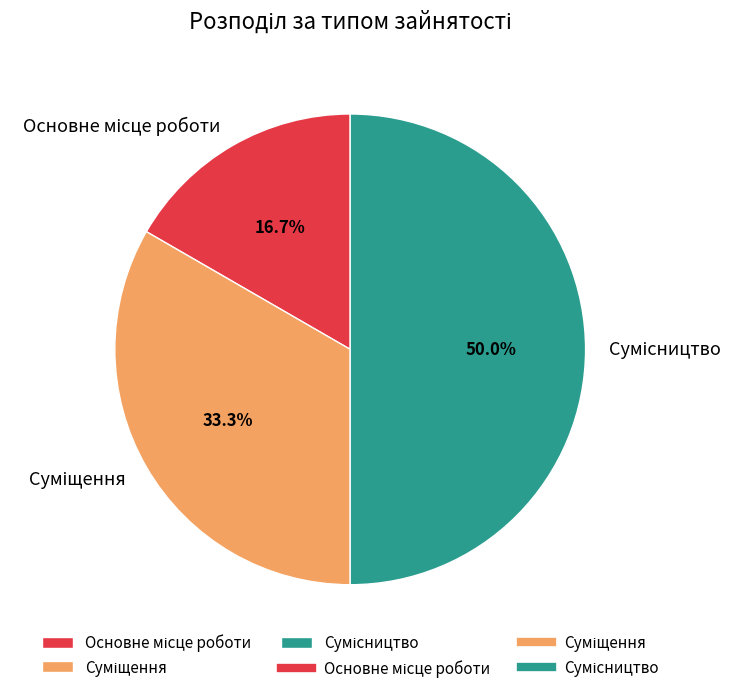

How many slices are in this pie chart?

3